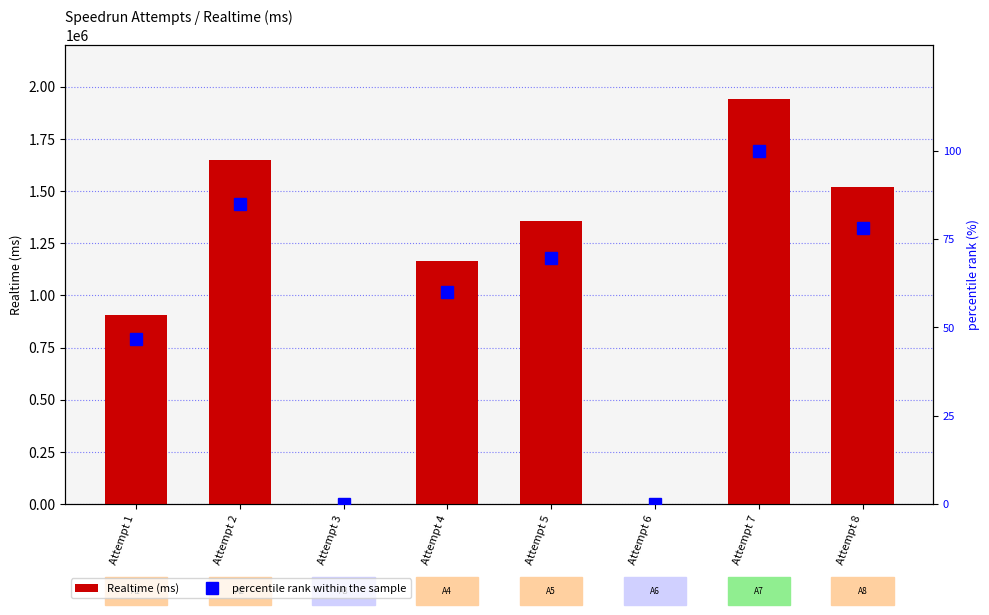

What is the difference between the maximum and minimum values in the percentile rank within the sample series?

100.0